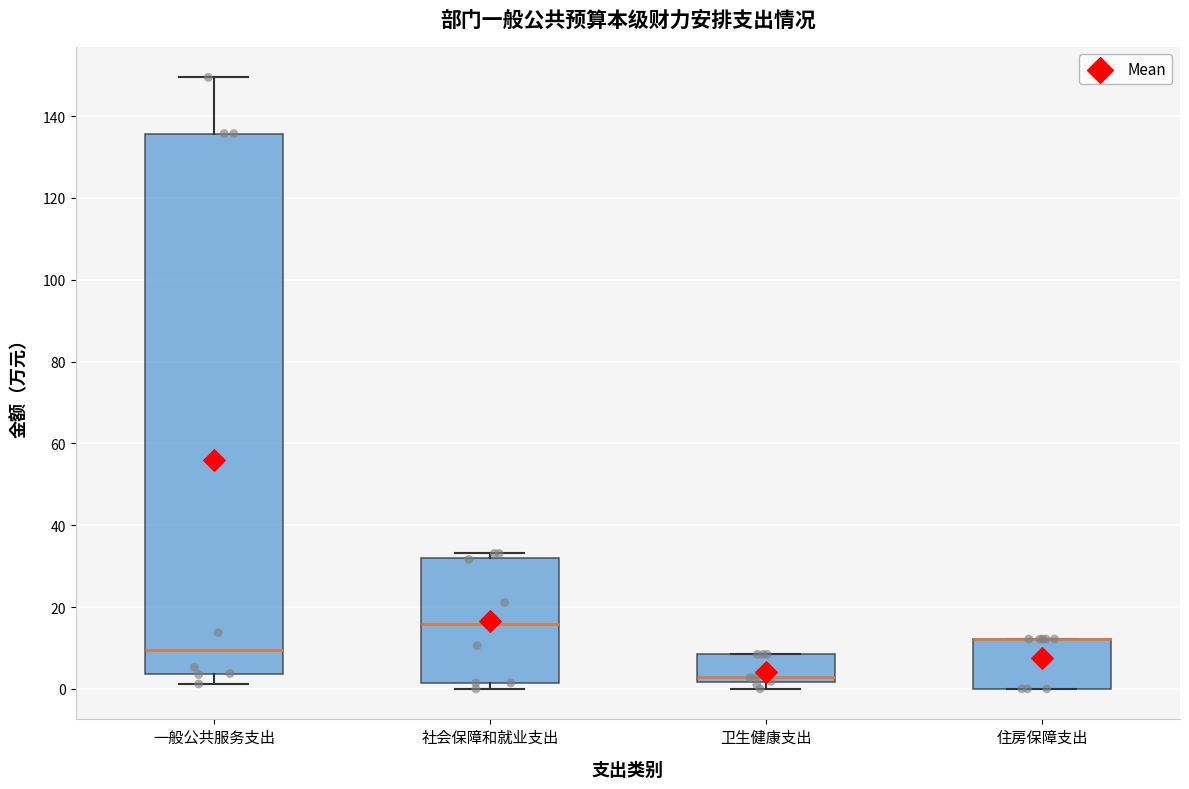

Reading left to right, transcribe this box plot: for each box, give where its median line is, the range the box spans, and where its two whiskers end, as read against the y-axis. The values are not printed on the chart, so give them approximately, as read against the axis.

一般公共服务支出: median 10, box 4 to 136, whiskers 2 to 150
社会保障和就业支出: median 16, box 2 to 32, whiskers 0 to 34
卫生健康支出: median 2 (just above the box's lower edge), box 2 to 8, whiskers 0 to 8
住房保障支出: median 12 (drawn on the box's upper edge), box 0 to 12, whiskers 0 to 12